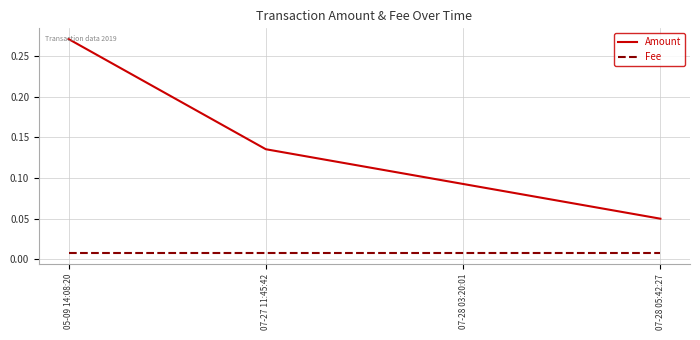

Is it true that Amount equals 0.2 at 07-27 11:45:42?

False